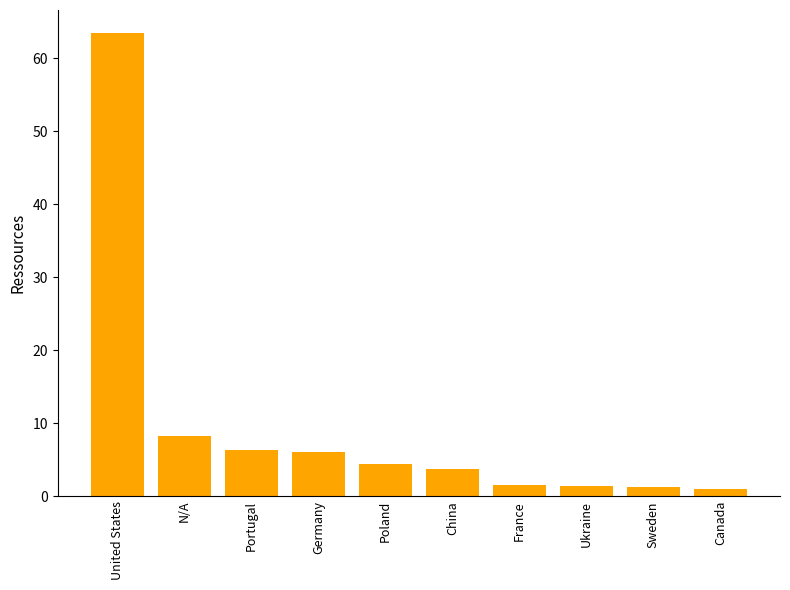

What is the smallest value displayed?

1.0